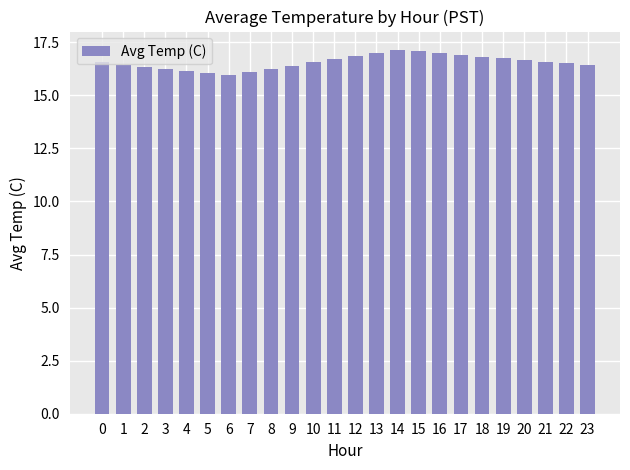

What is the value of the 19th bar from the left?

16.8